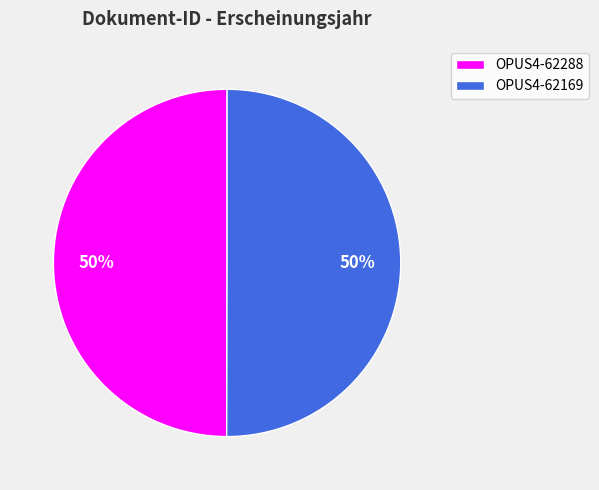

To the nearest percent, what is the average slice percentage?

50%